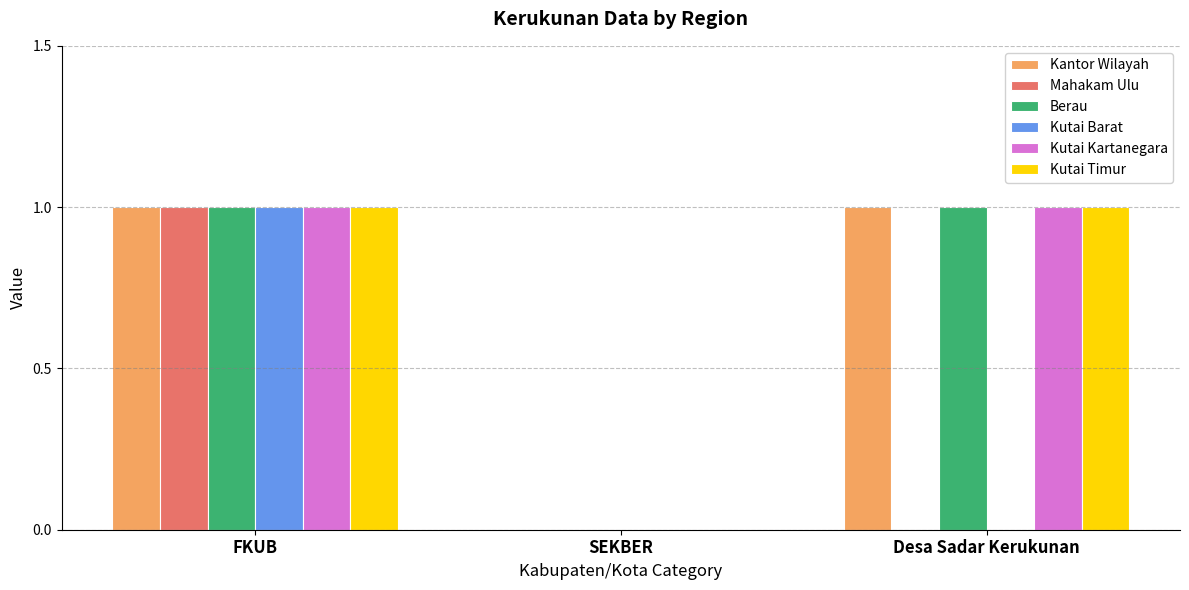

How many groups of bars are there?

3